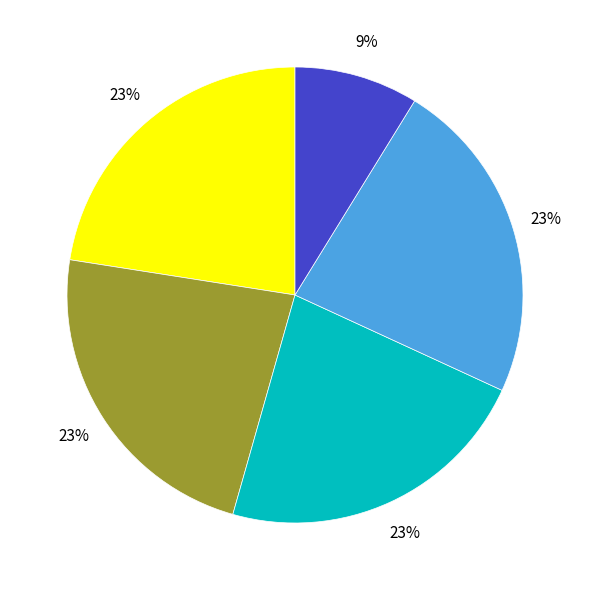

Does any single category account for the majority?

No